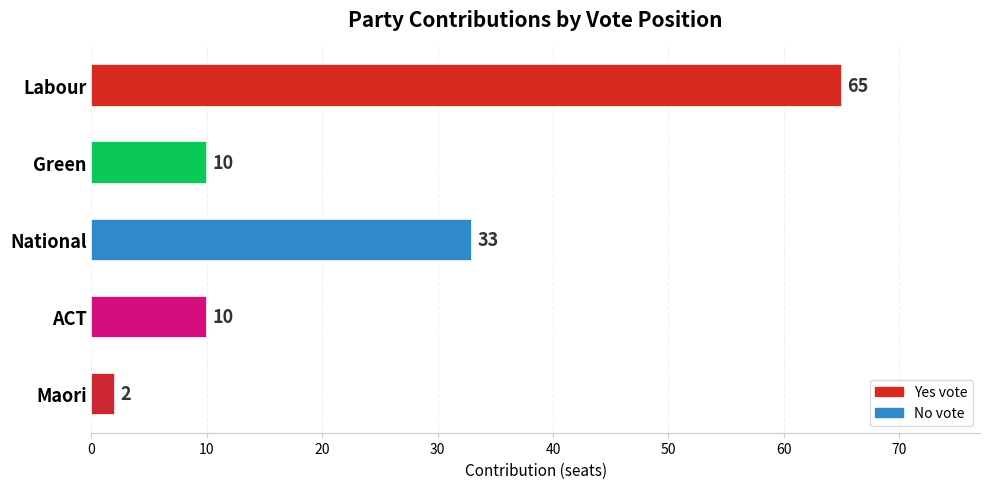

Reading bottom to top, transcribe all the data shown in this chart.

Maori=2	ACT=10	National=33	Green=10	Labour=65